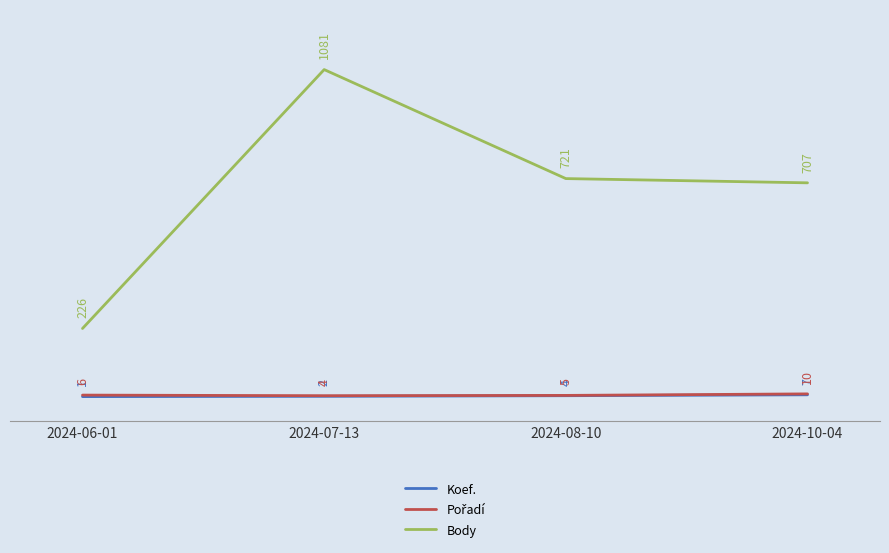

Is this an area chart (filled region under the line)?

No